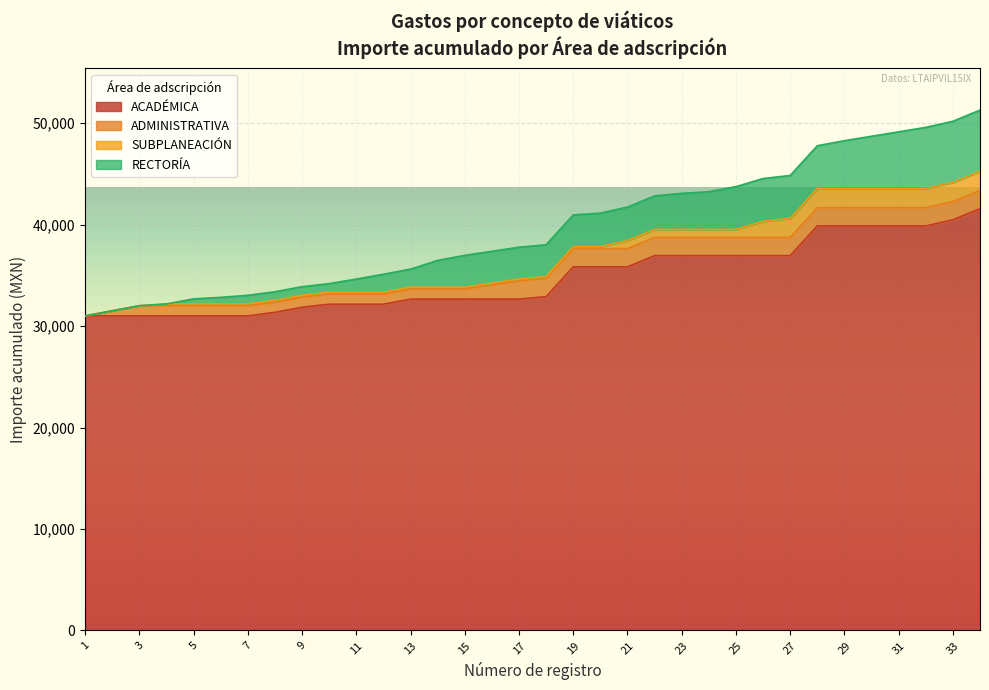

What is the minimum value for ACADÉMICA?

31000.0